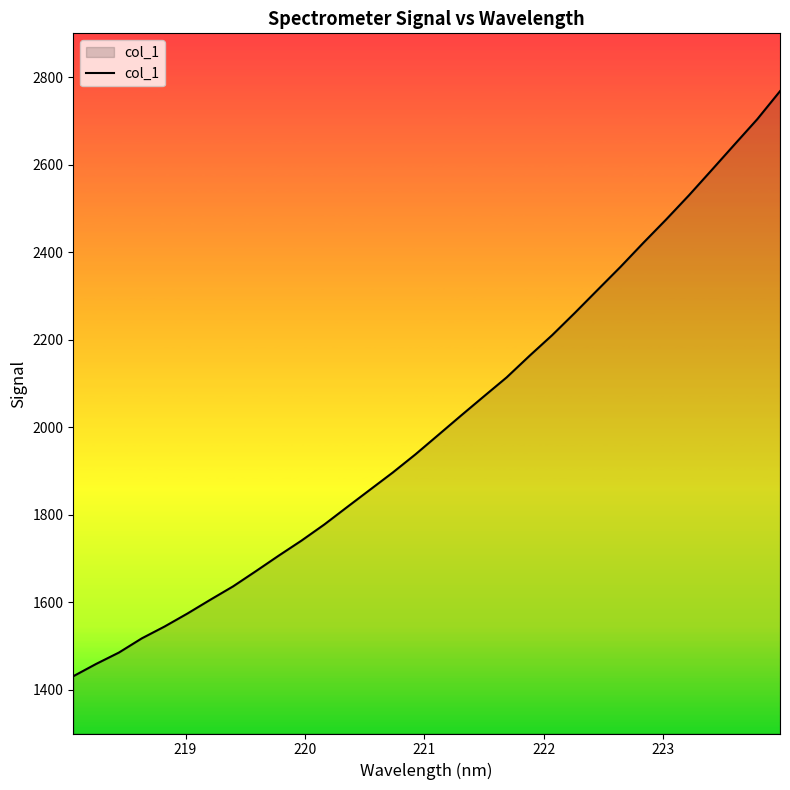

What is the smallest value displayed?

1430.9